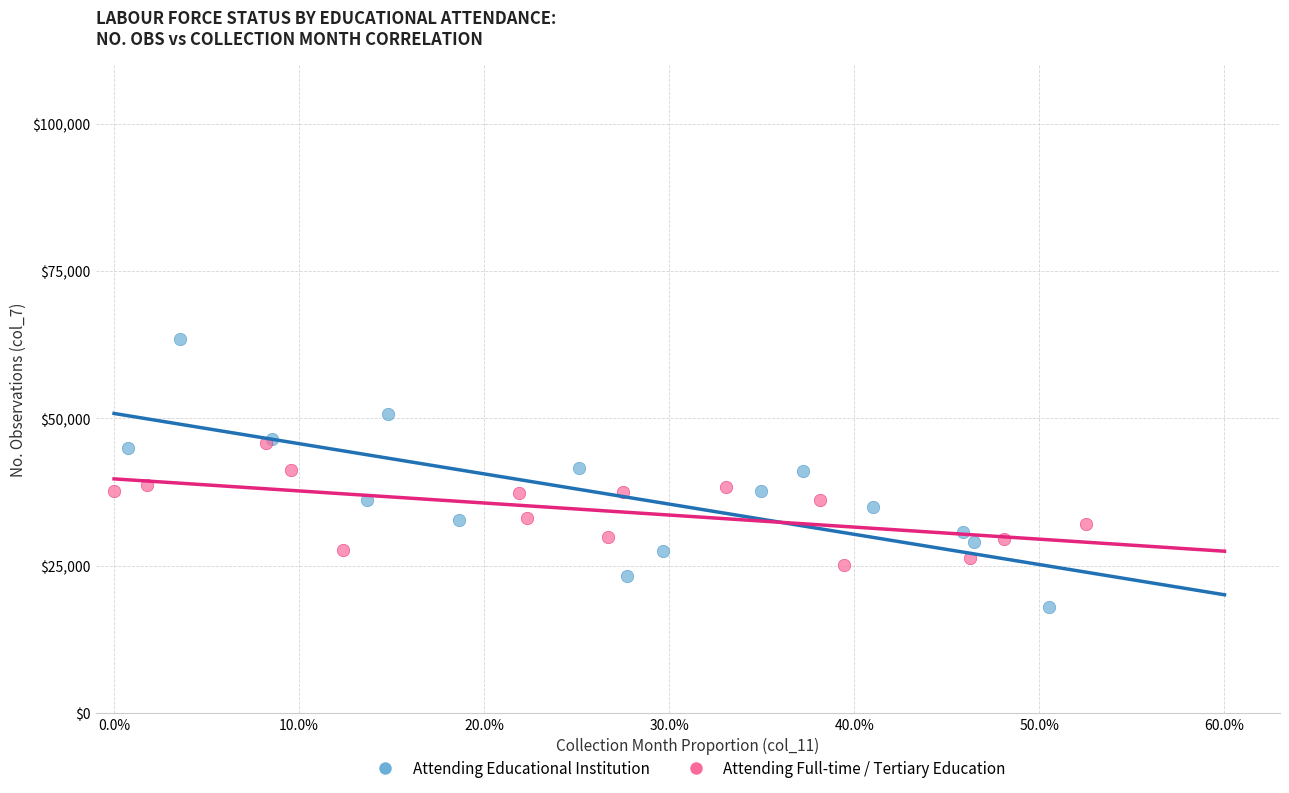

Which series reaches the minimum Y coordinate?

Attending Educational Institution